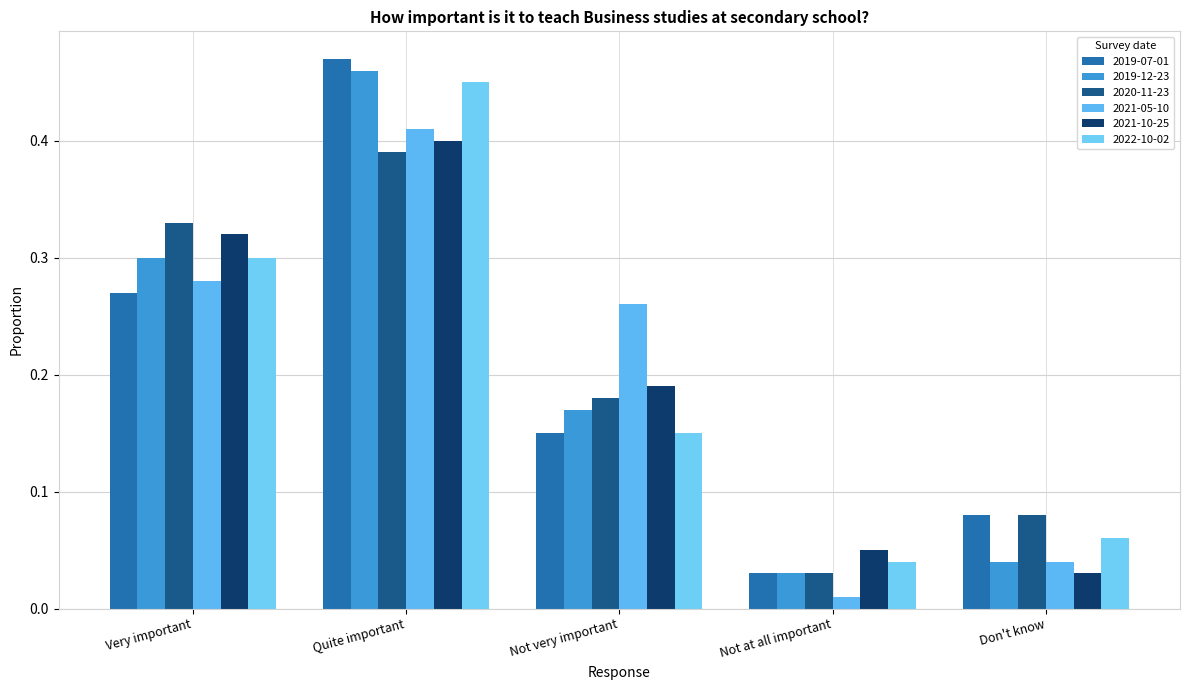

What is the maximum value shown in the chart?

0.5